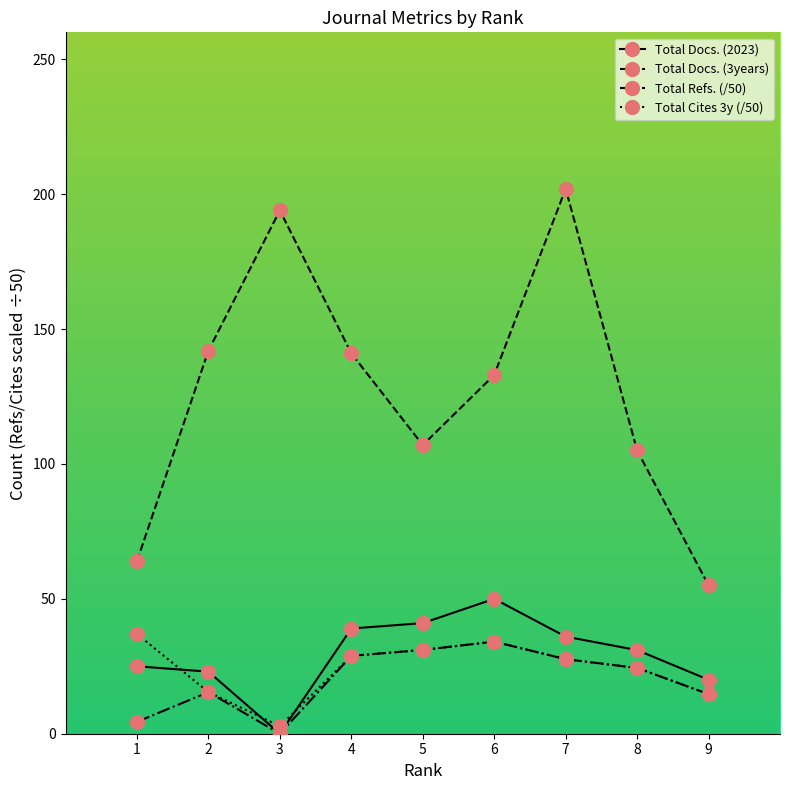

What is the value of the Total Docs. (3years) point at the 5th from the left?

107.0